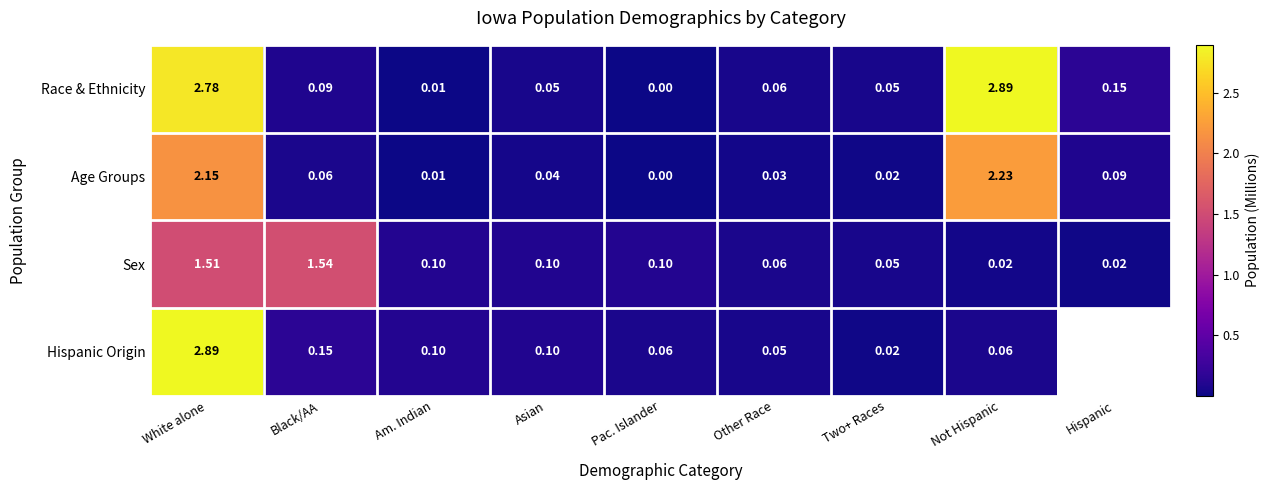

Rank the categories by Age Groups value from lowest to highest.

Pac. Islander, Am. Indian, Two+ Races, Other Race, Asian, Black/AA, Hispanic, White alone, Not Hispanic